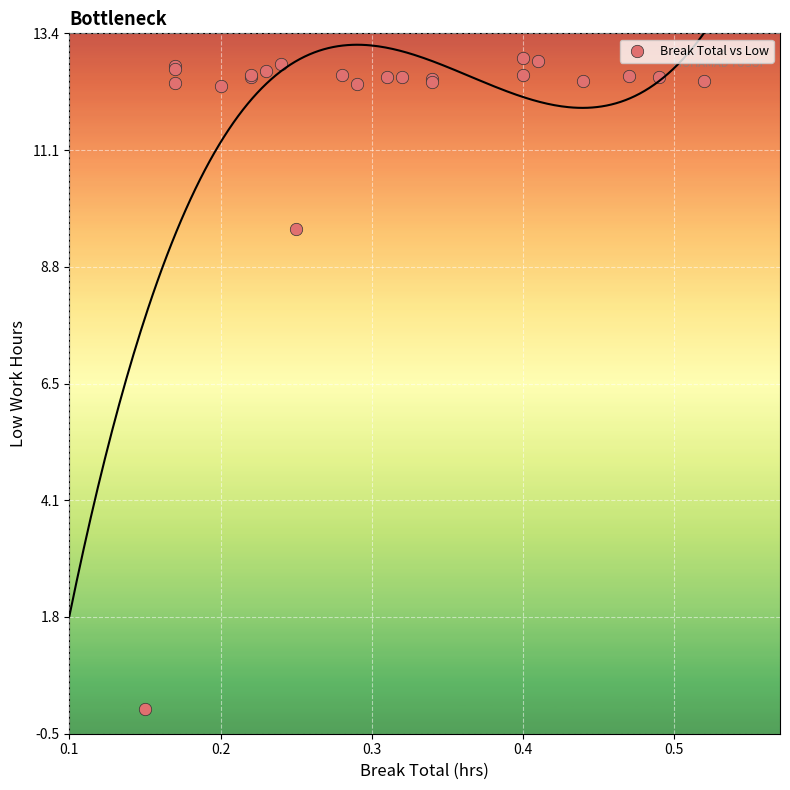

What Y value in the scatter plot is closest to 6?

9.5